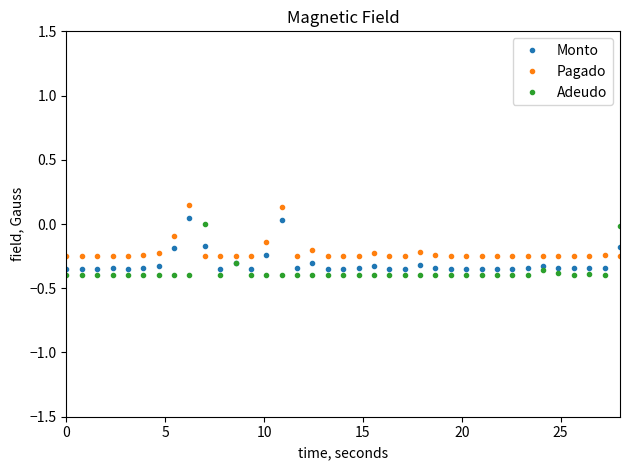

True or false: Monto and Pagado intersect in this chart.

True